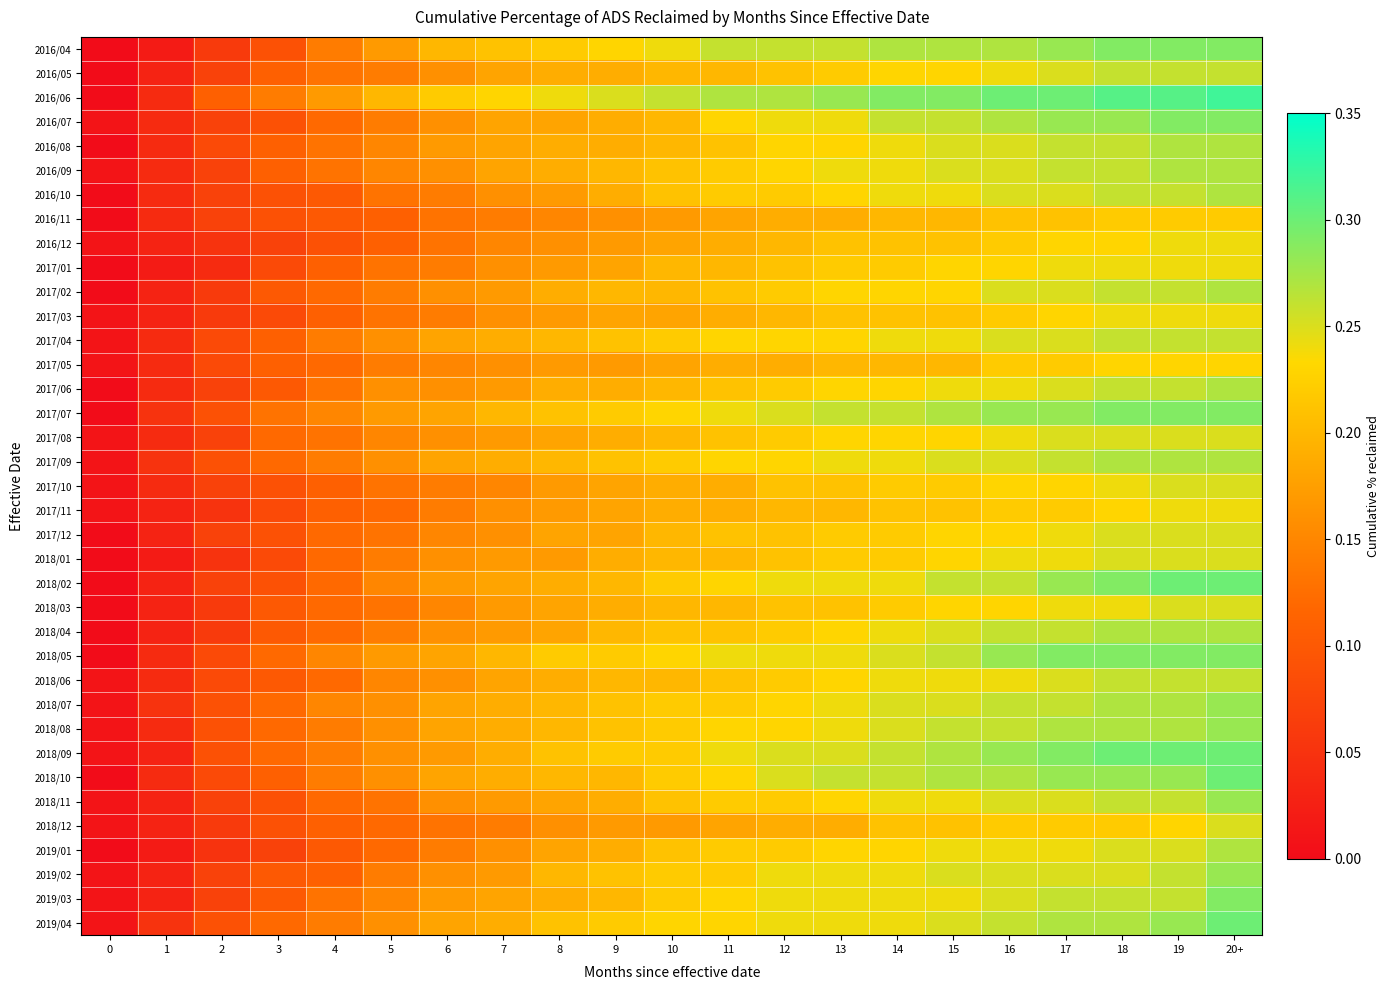

Between 14 and 18, which is larger?

18